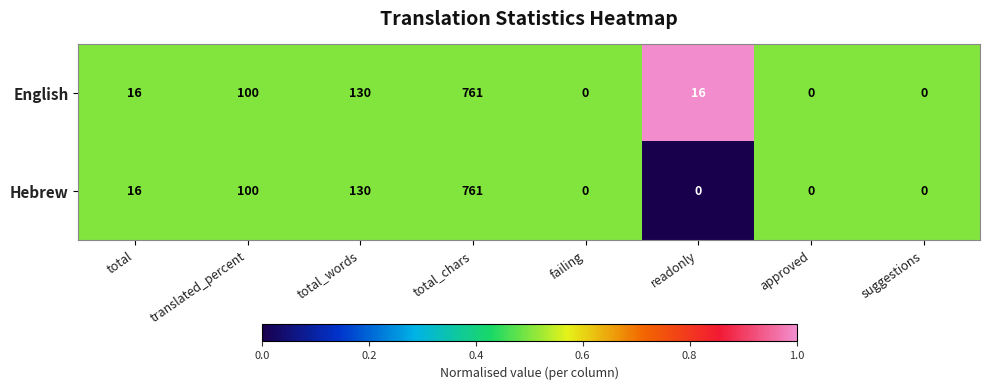

Reading right to left, what are all the values shown in this chart?

English: 0	0	16	0	761	130	100	16
Hebrew: 0	0	0	0	761	130	100	16